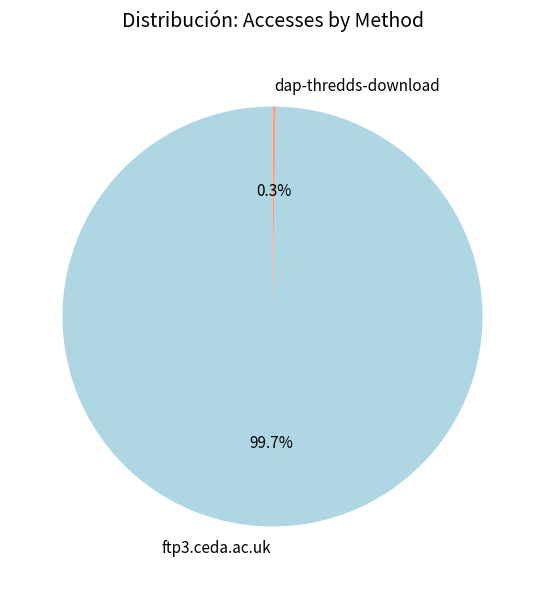

What portion of the pie excludes ftp3.ceda.ac.uk?

0.3%